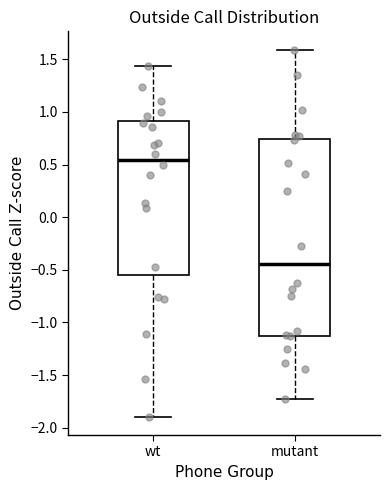

Reading left to right, read every box against the y-axis: the position of its median line, the range the box covers, and the ends of its whiskers. The values are not printed on the chart, so give them approximately, as read against the axis.

wt: median 0.55, box -0.55 to 0.90, whiskers -1.90 to 1.45
mutant: median -0.45, box -1.15 to 0.75, whiskers -1.75 to 1.60